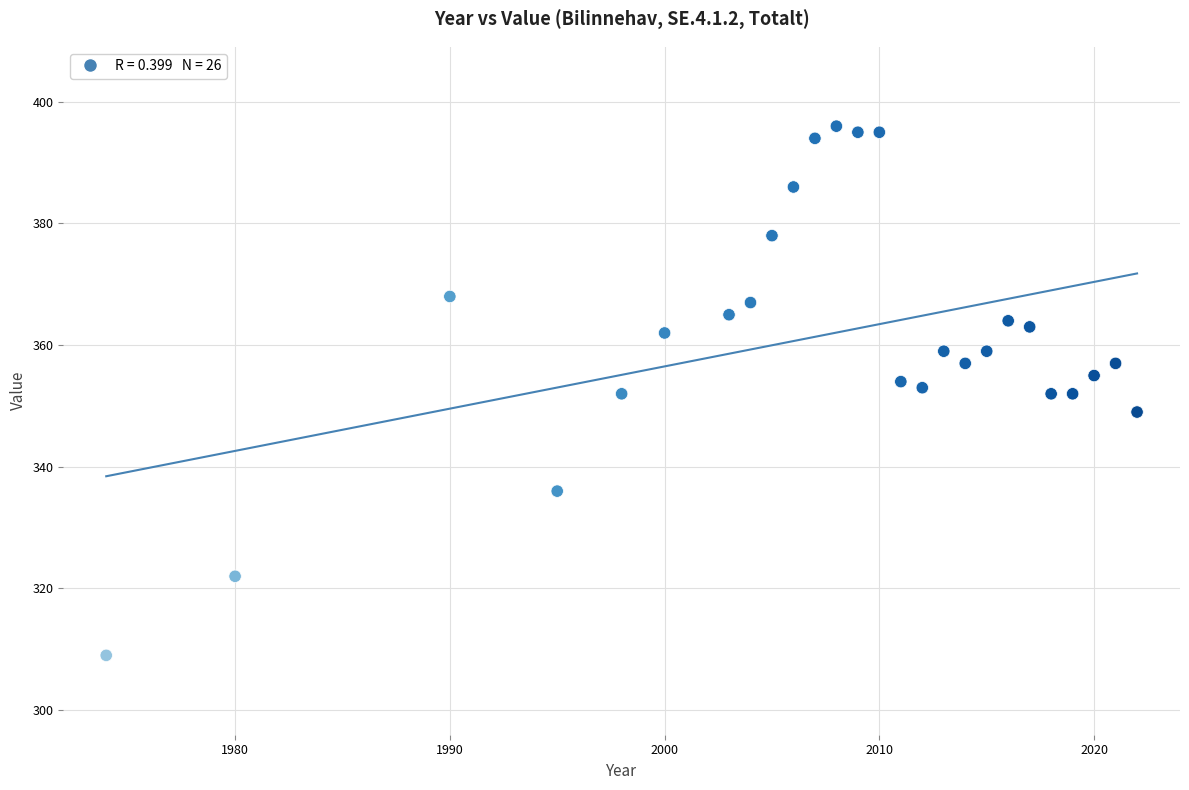

What is the range of Y values (max minus min)?

87